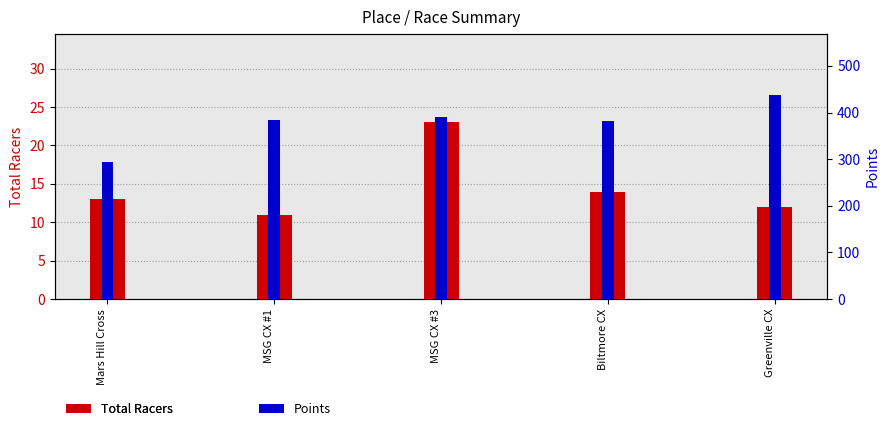

At which label does Points reach its minimum?

Mars Hill Cross